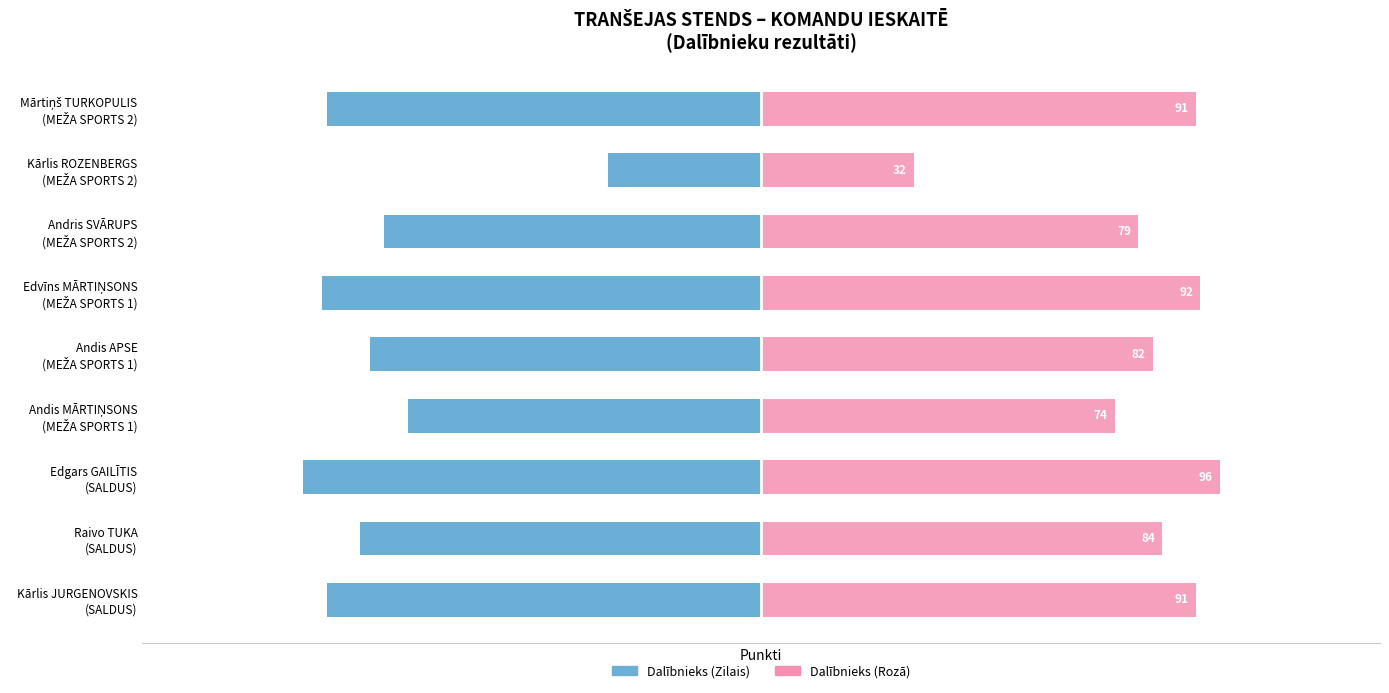

What is the value of the Dalībnieks (Kreisais) bar at the 1st from the left?

-91